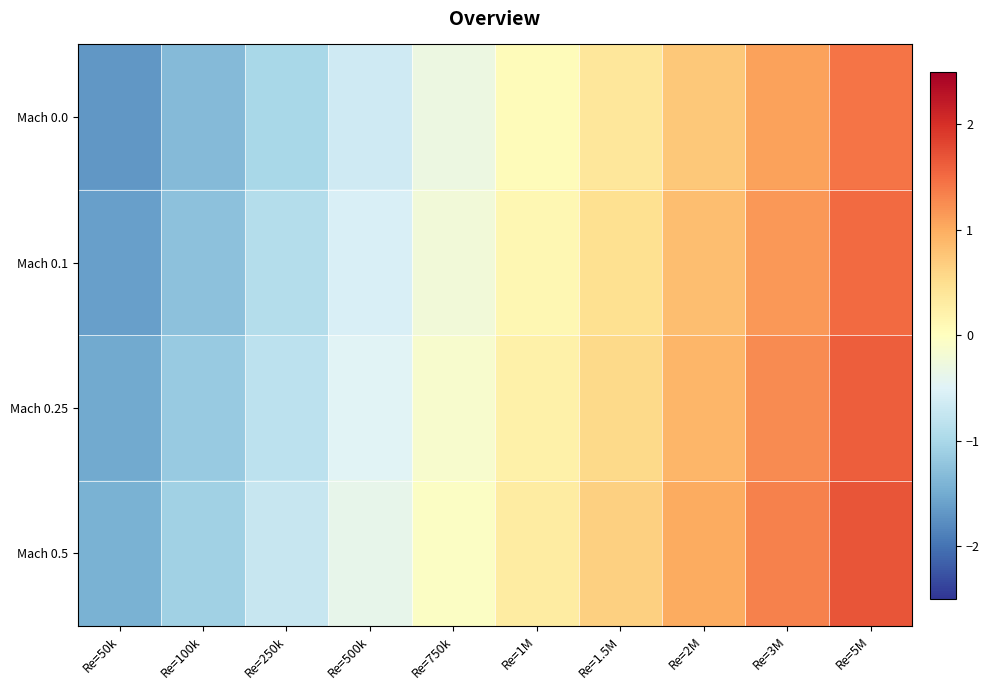

Reading left to right, transcribe all the data shown in this chart.

Mach 0.0: Re=50k=-1.7	Re=100k=-1.3	Re=250k=-1.0	Re=500k=-0.6	Re=750k=-0.3	Re=1M=0.0	Re=1.5M=0.4	Re=2M=0.7	Re=3M=1.1	Re=5M=1.4
Mach 0.1: Re=50k=-1.6	Re=100k=-1.3	Re=250k=-0.9	Re=500k=-0.6	Re=750k=-0.2	Re=1M=0.1	Re=1.5M=0.5	Re=2M=0.8	Re=3M=1.2	Re=5M=1.5
Mach 0.25: Re=50k=-1.5	Re=100k=-1.2	Re=250k=-0.8	Re=500k=-0.5	Re=750k=-0.1	Re=1M=0.2	Re=1.5M=0.6	Re=2M=0.9	Re=3M=1.3	Re=5M=1.6
Mach 0.5: Re=50k=-1.4	Re=100k=-1.1	Re=250k=-0.7	Re=500k=-0.4	Re=750k=-0.0	Re=1M=0.3	Re=1.5M=0.6	Re=2M=1.0	Re=3M=1.3	Re=5M=1.7